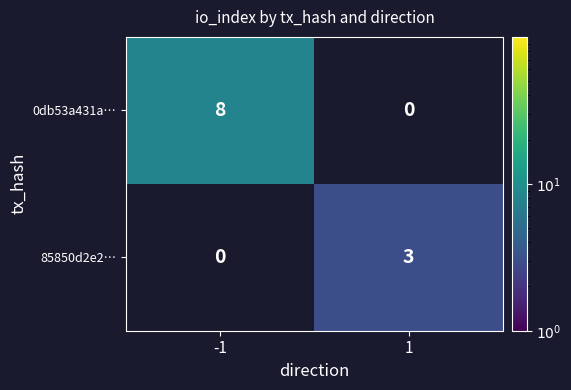

The 0db53a431a… series shows 8 at -1. True or false?

True